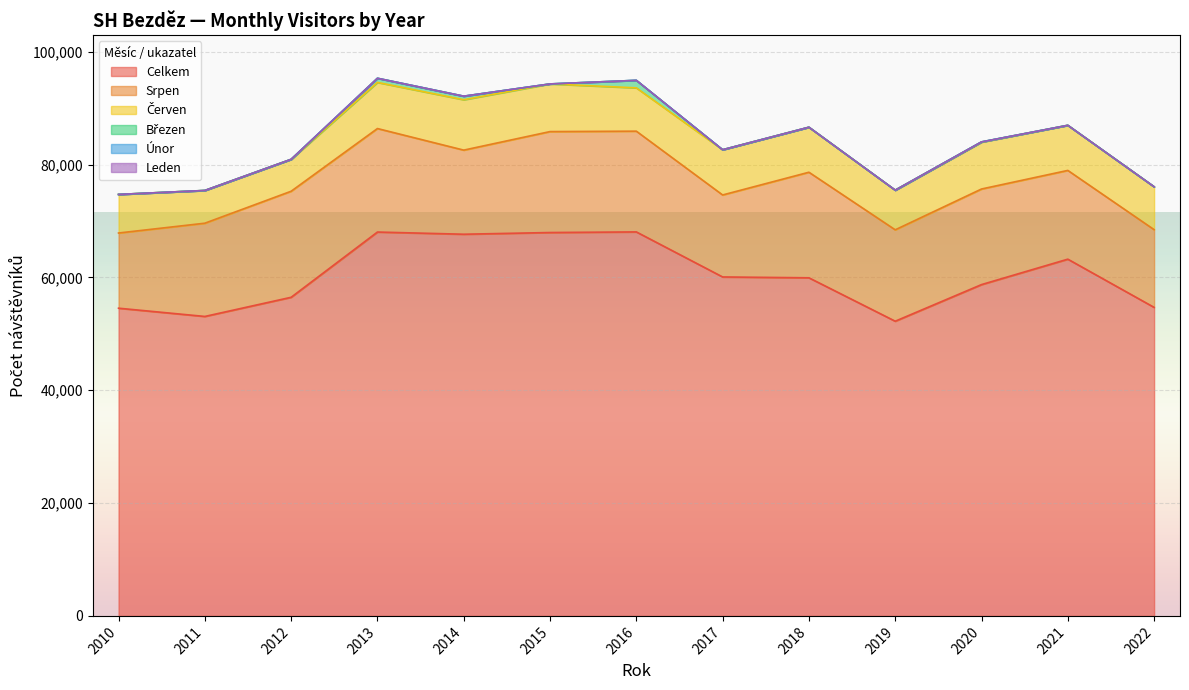

Is the value of Srpen at 2019 greater than the value of Červen at 2015?

Yes